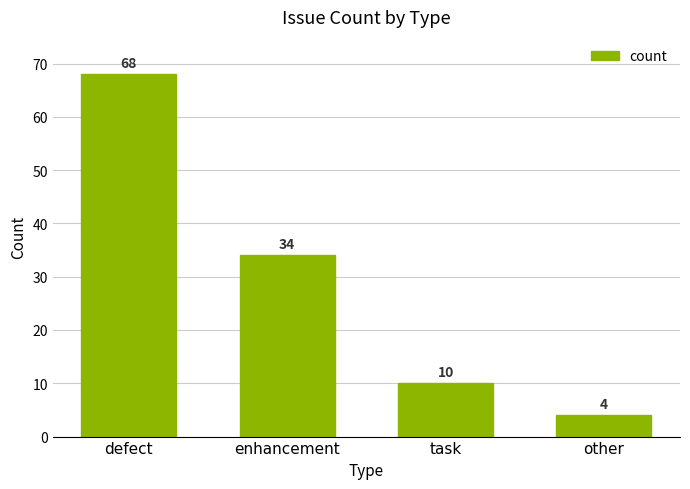

Reading left to right, list all the values displayed in this chart.

defect=68	enhancement=34	task=10	other=4